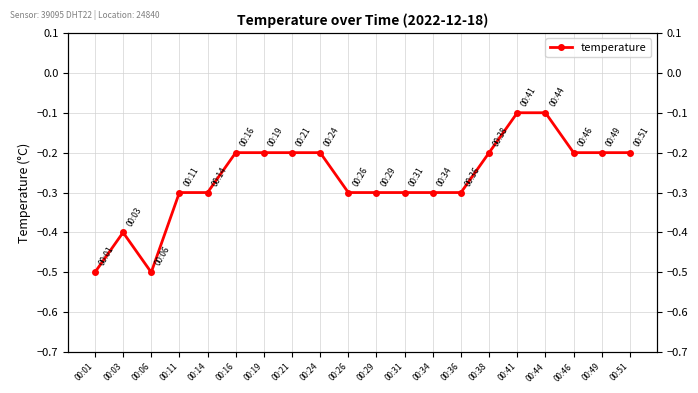

Where is the first local maximum?

00:03